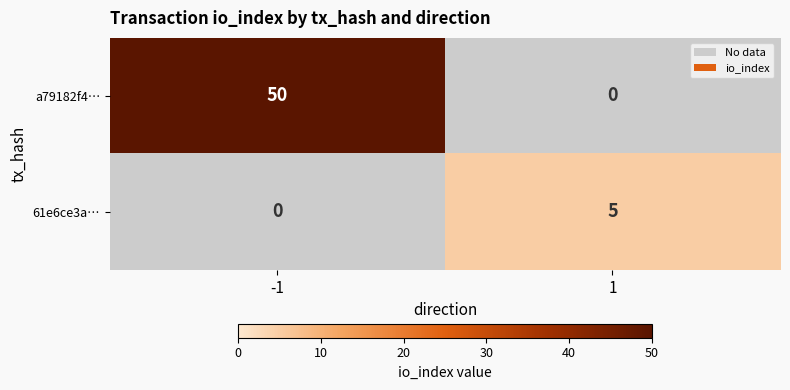

The value of a79182f4… at -1 is 50. True or false?

True